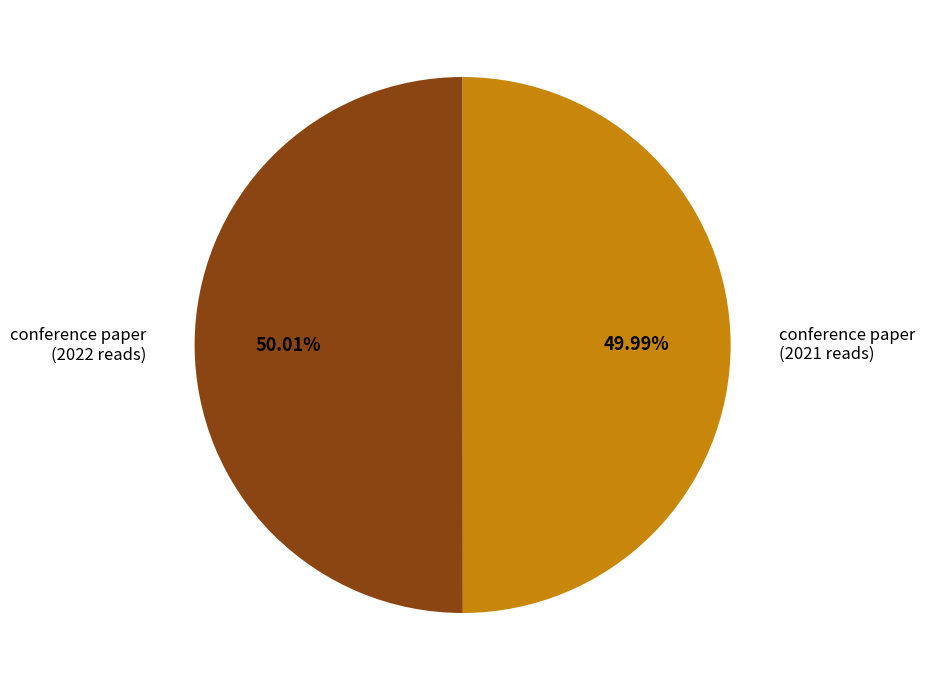

What is the ratio of the value at conference paper (2021 reads) to the value at conference paper (2022 reads)?

1.0